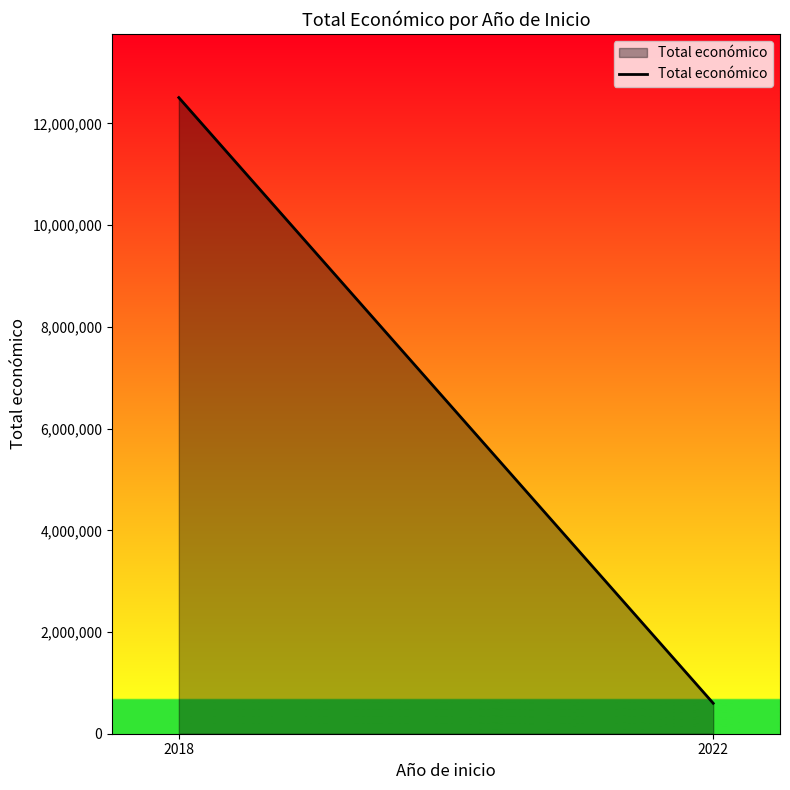

Count the number of data series in this chart.

1